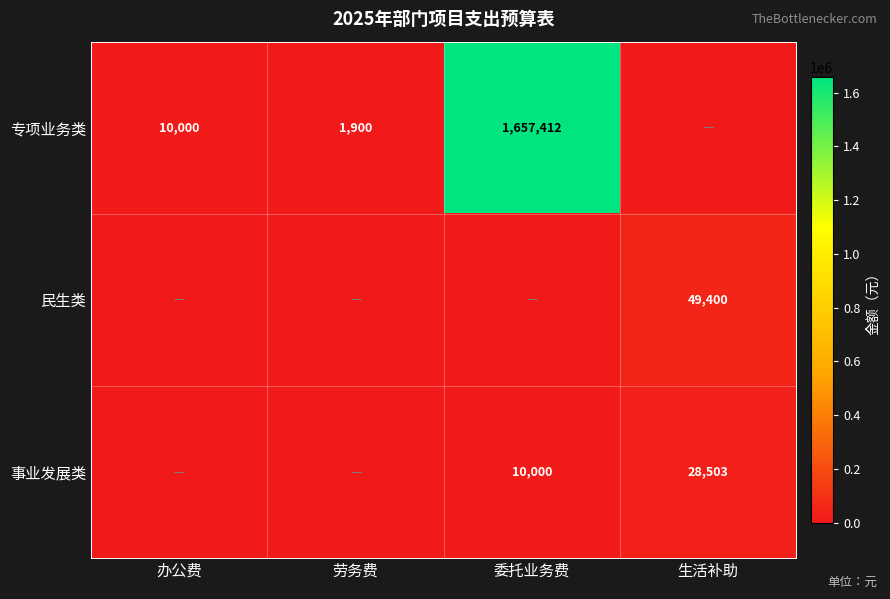

The value of 民生类 at 生活补助 is 49400. True or false?

True